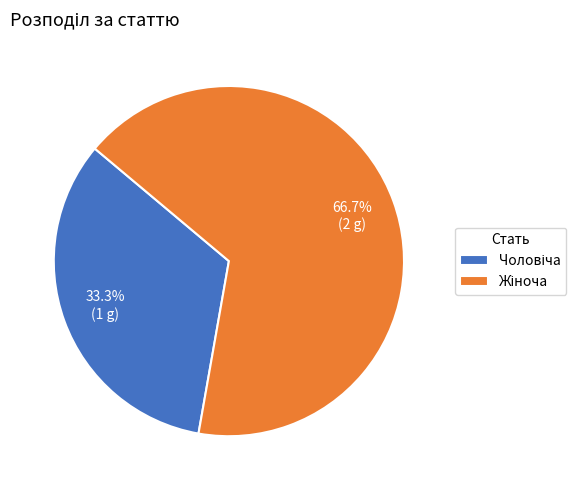

Is there a majority slice in this chart?

Yes